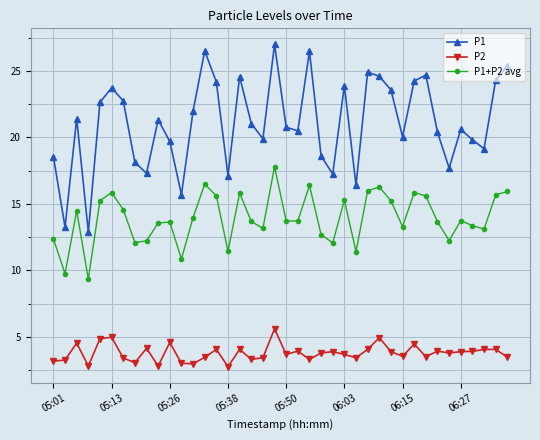

What is the sum of all P1 values?

843.1